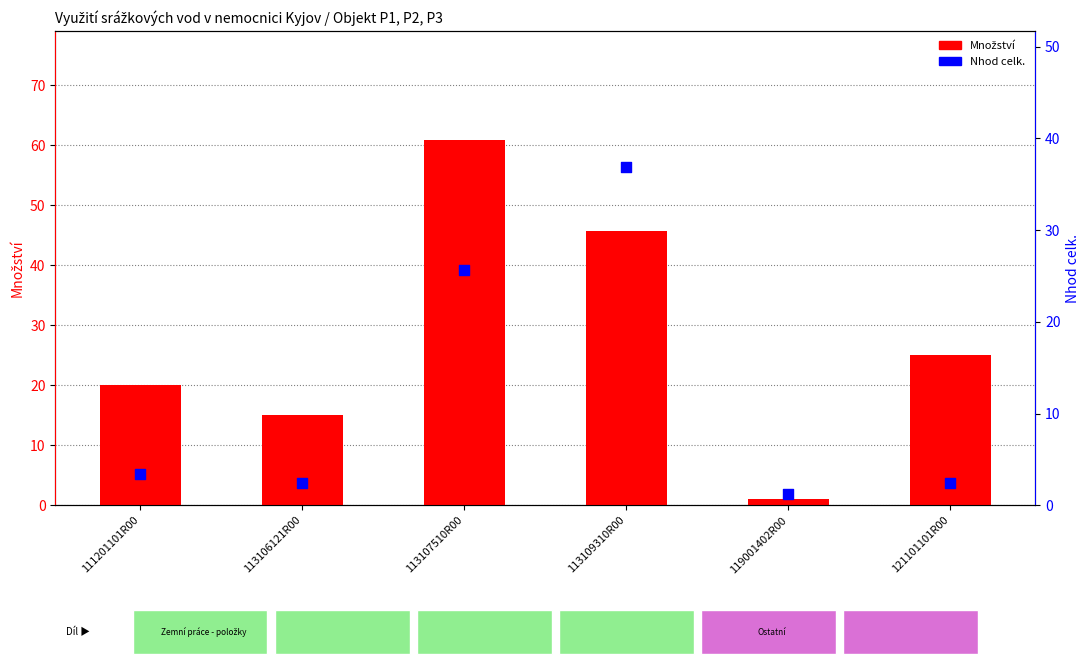

Is the value of Nhod celk. at 113107510R00 greater than the value of Množství at 121101101R00?

Yes